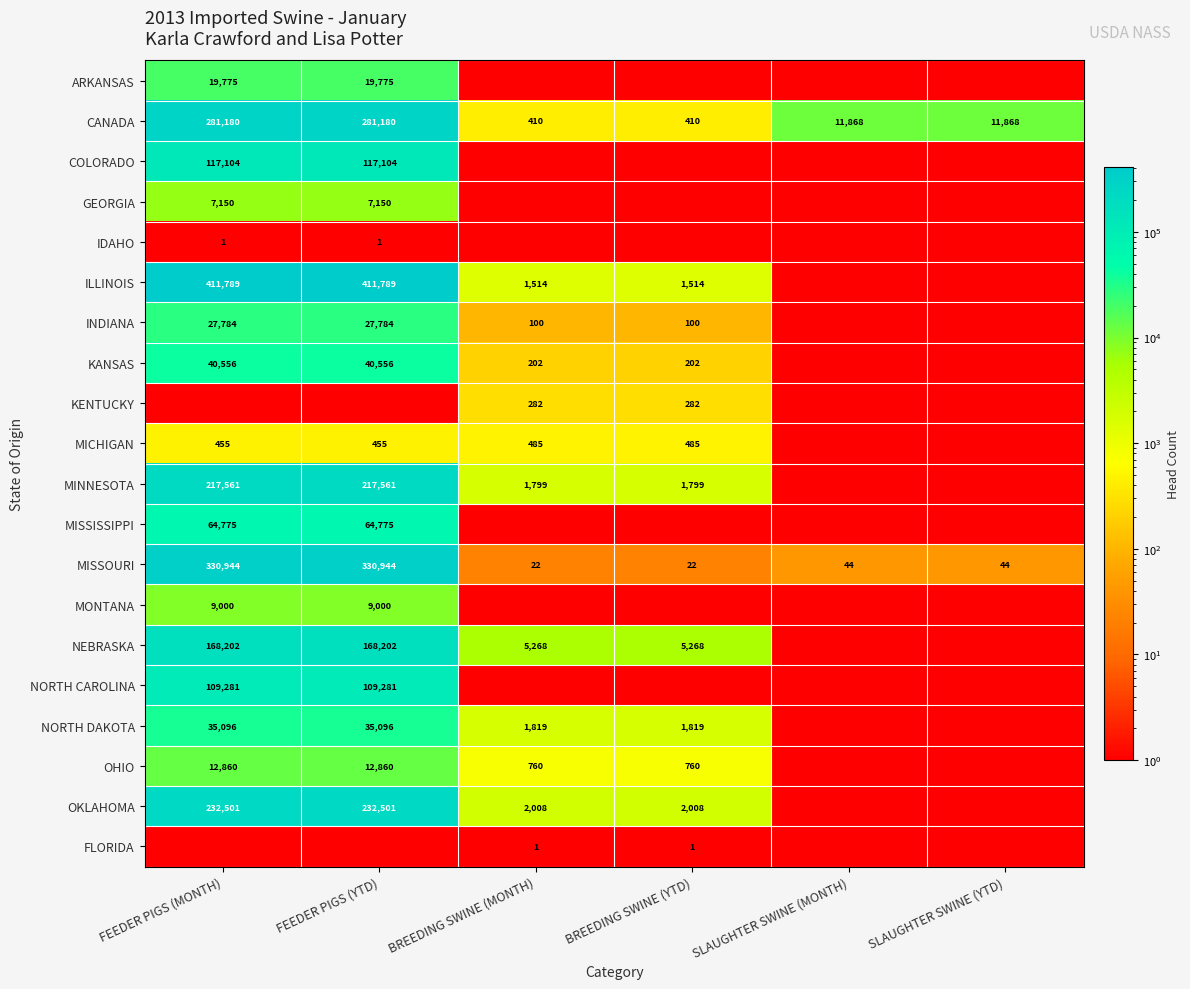

True or false: MISSOURI has a value of 5.9 at BREEDING SWINE (MONTH).

False